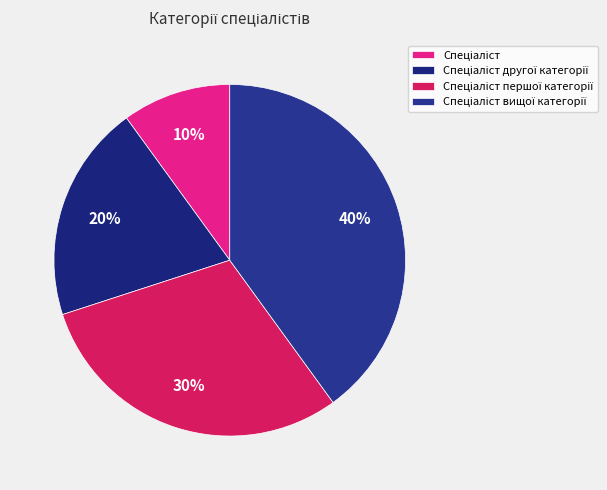

Is Спеціаліст другої категорії the majority of the pie?

No